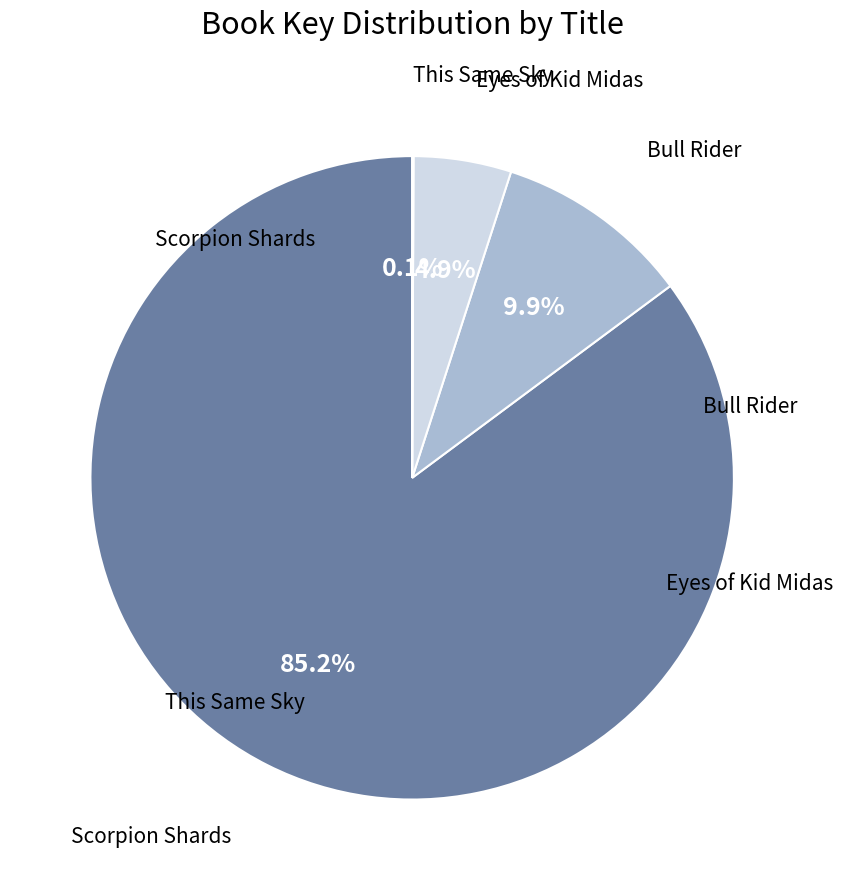

Is there any slice that represents more than half of the pie?

Yes